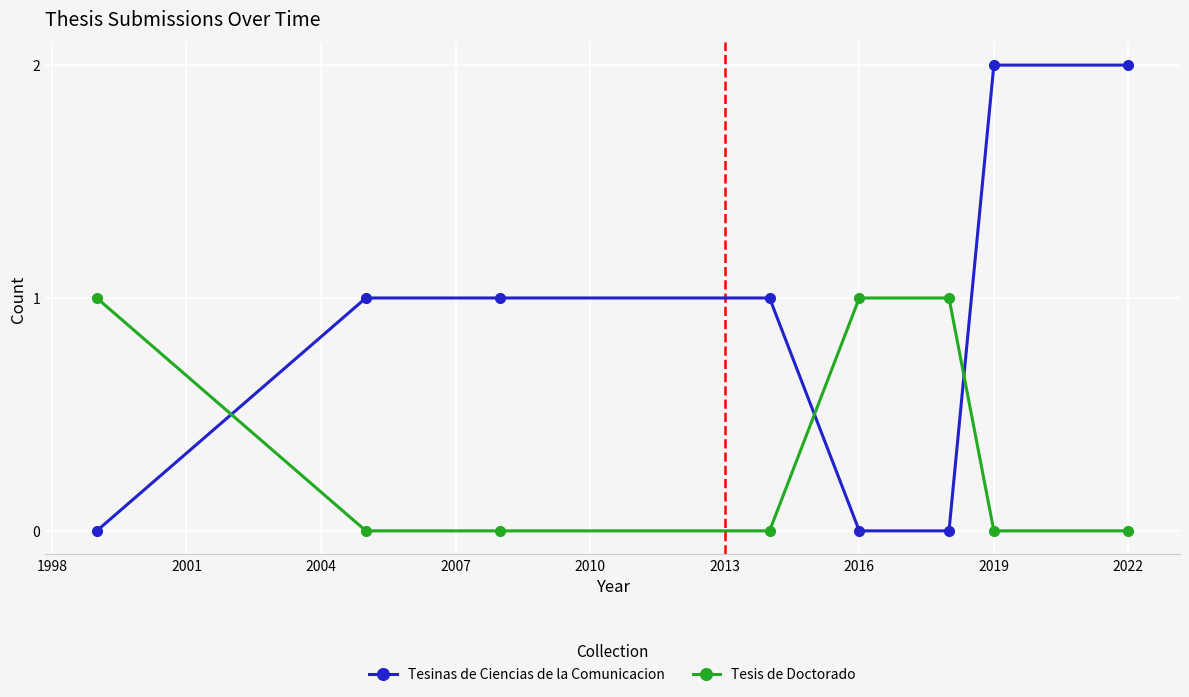

Which series has the largest range (max minus min)?

Tesinas de Ciencias de la Comunicacion